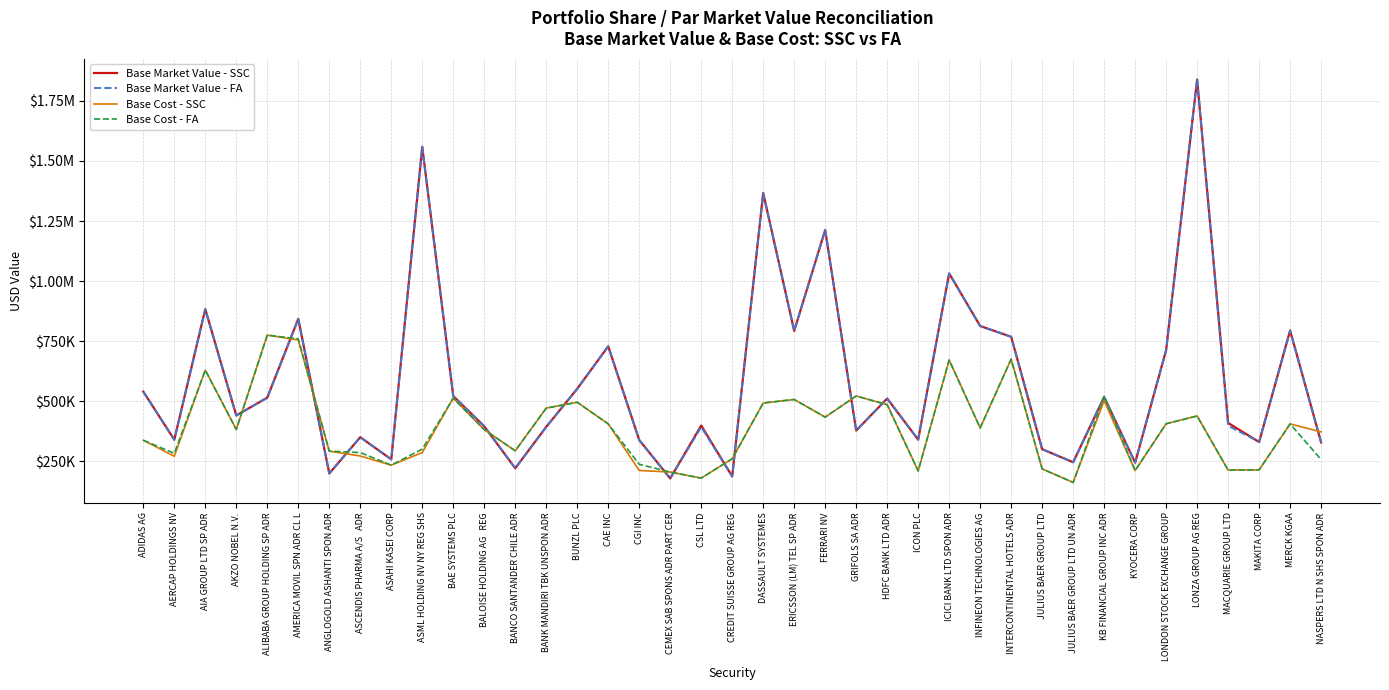

List the series in order of their peak value, highest first.

Base Market Value - FA, Base Market Value - SSC, Base Cost - SSC, Base Cost - FA